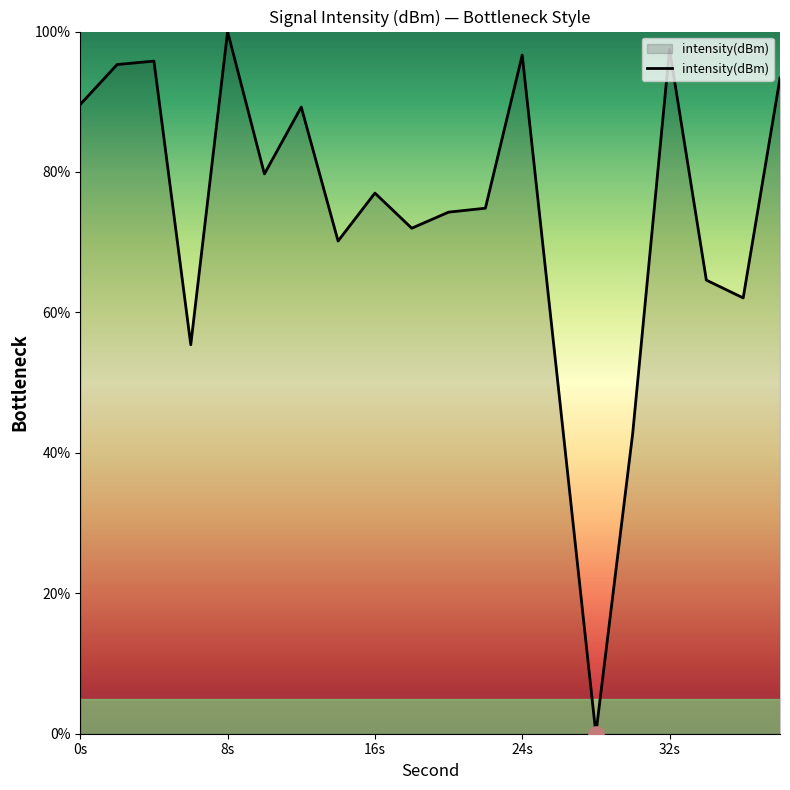

What is the greatest value displayed?

100.0